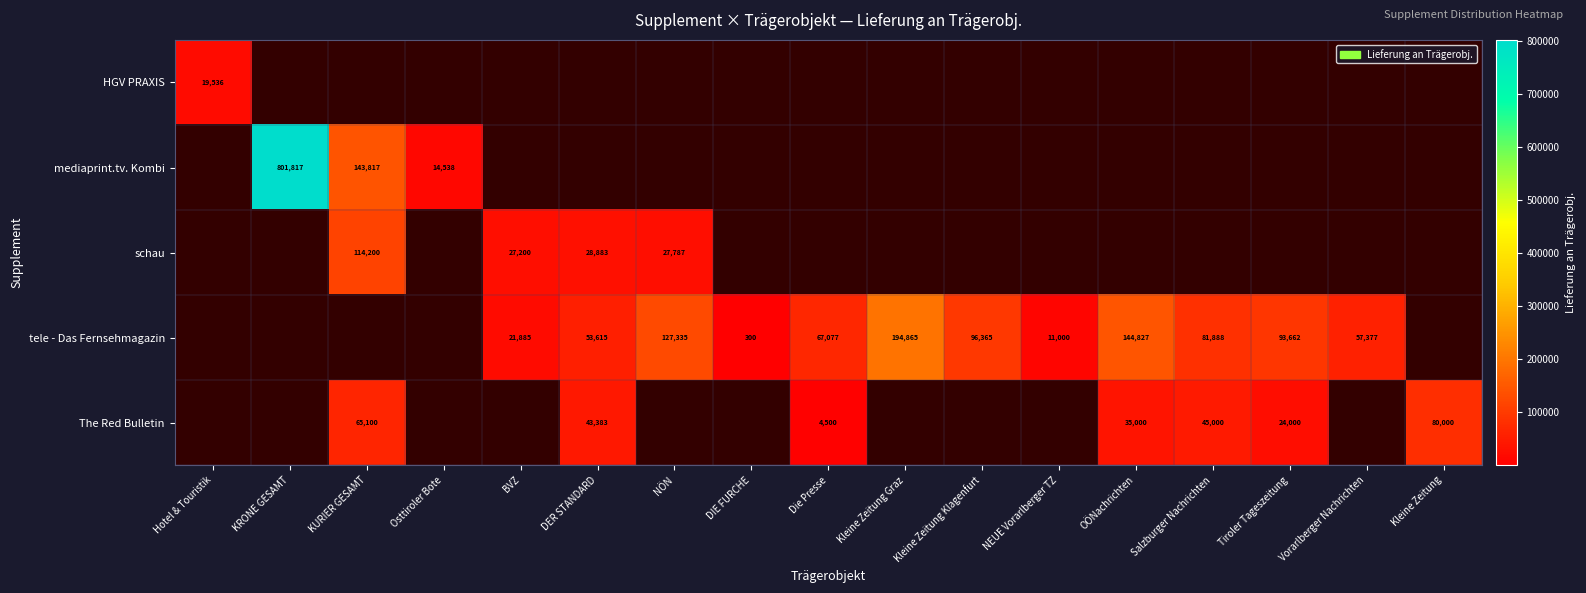

Which category has the highest value across all series?

KRONE GESAMT